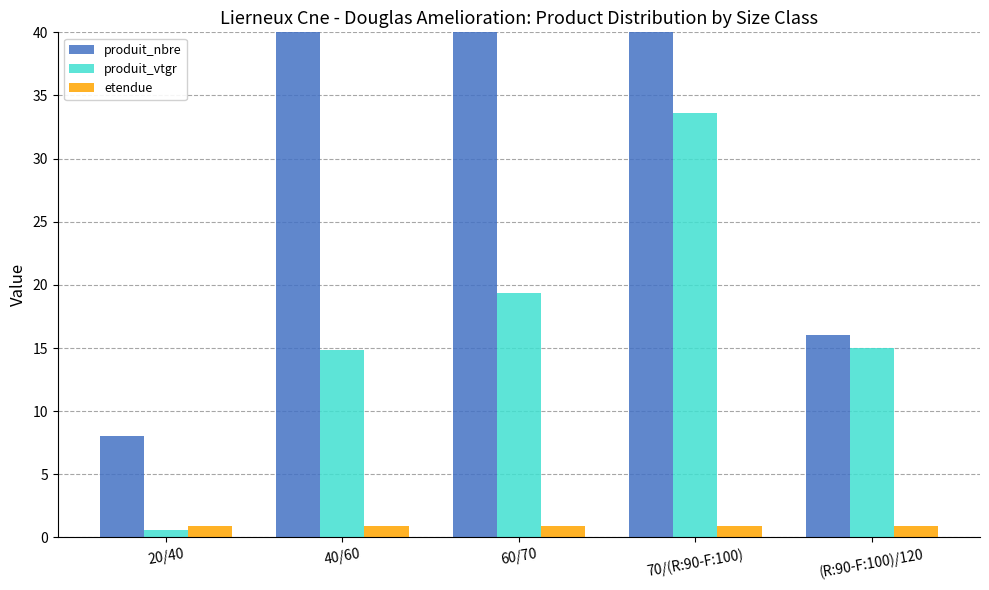

Which series has the largest total across all categories?

produit_nbre